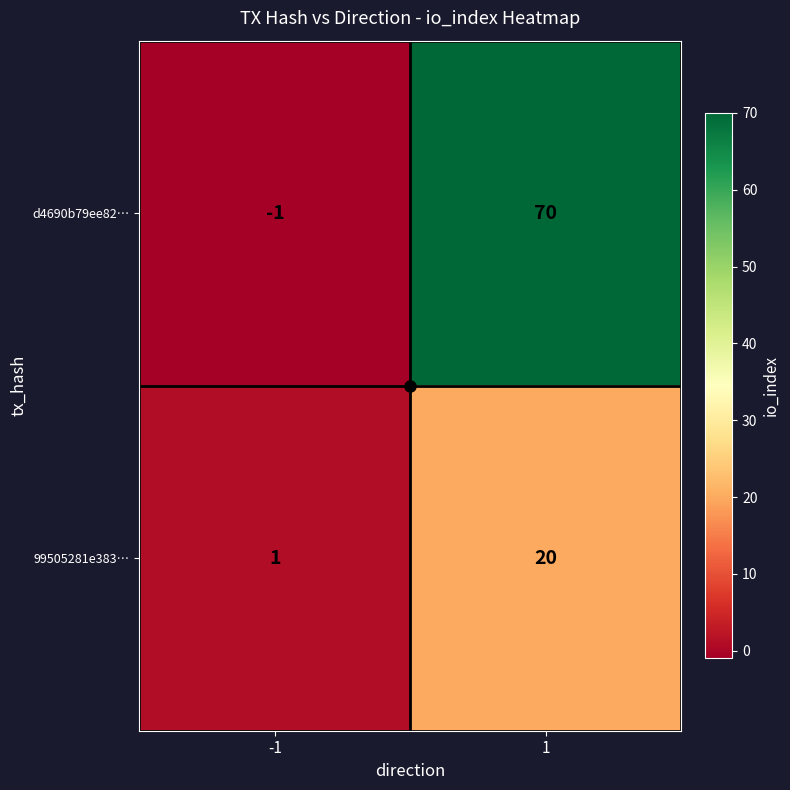

The value of d4690b79ee82… at 1 is 70. True or false?

True